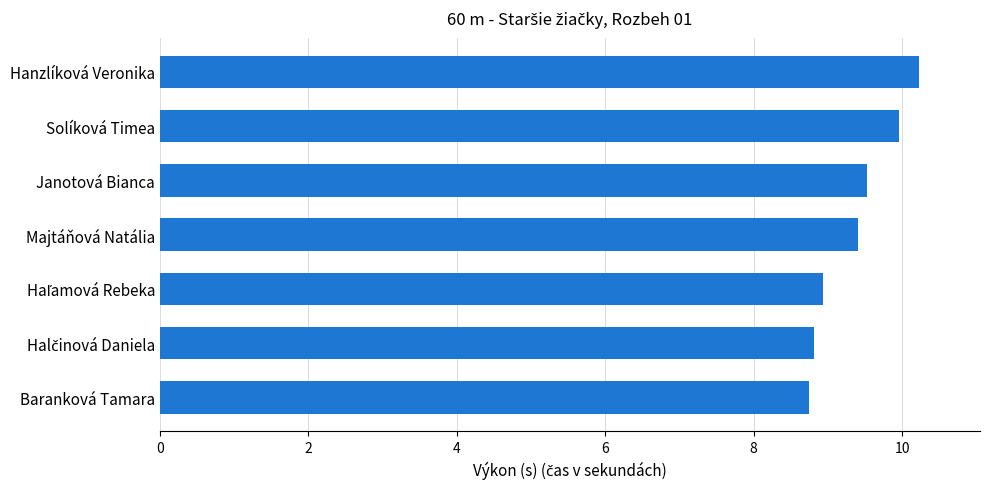

Read the value at Baranková Tamara.

8.8